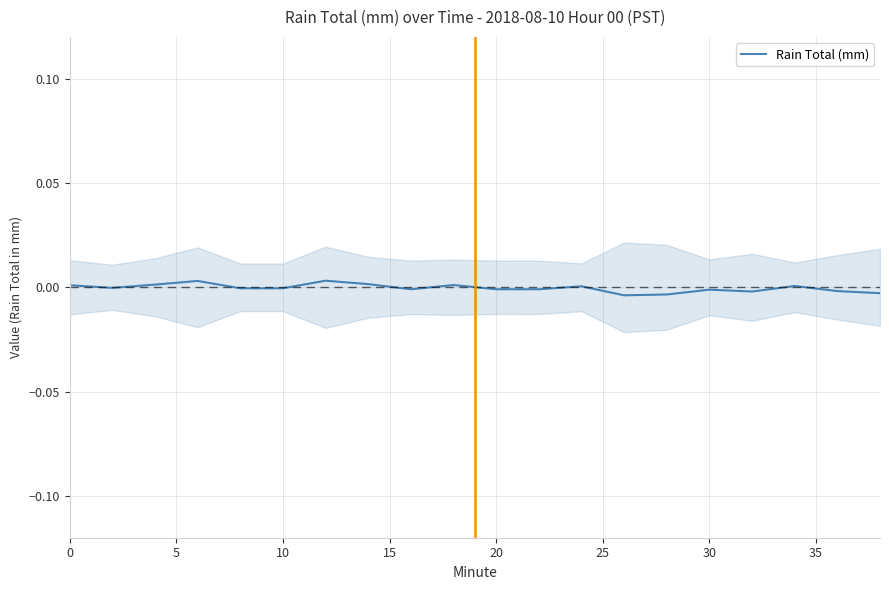

Does the chart have visible grid lines?

Yes